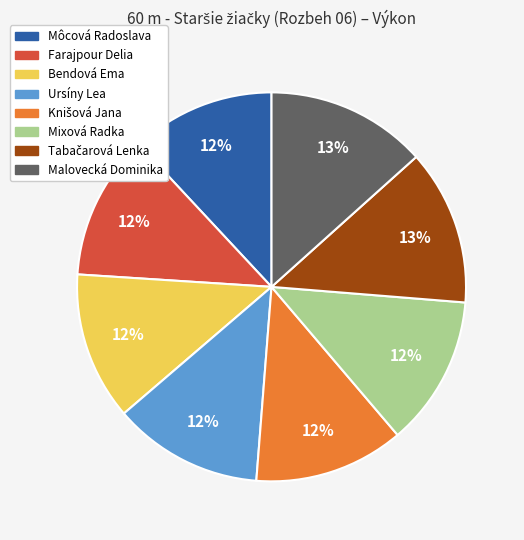

Is there a majority slice in this chart?

No